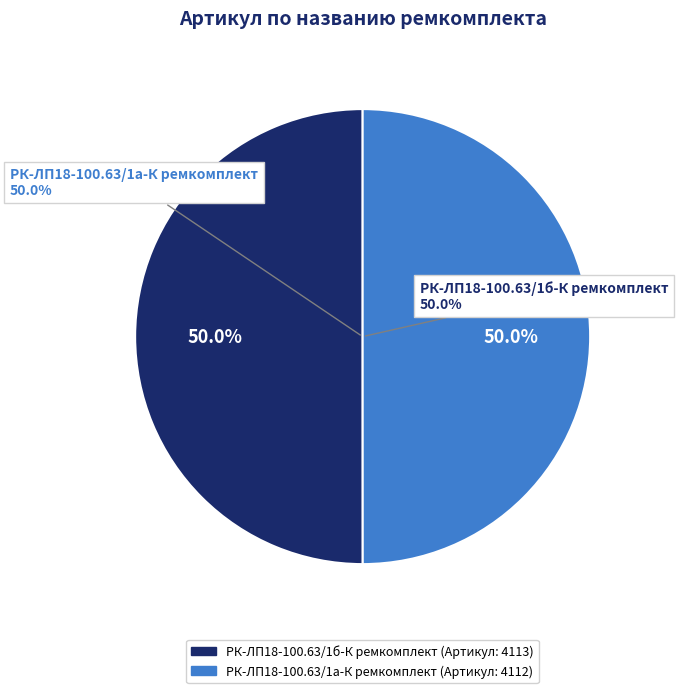

How many segments does this pie chart have?

2